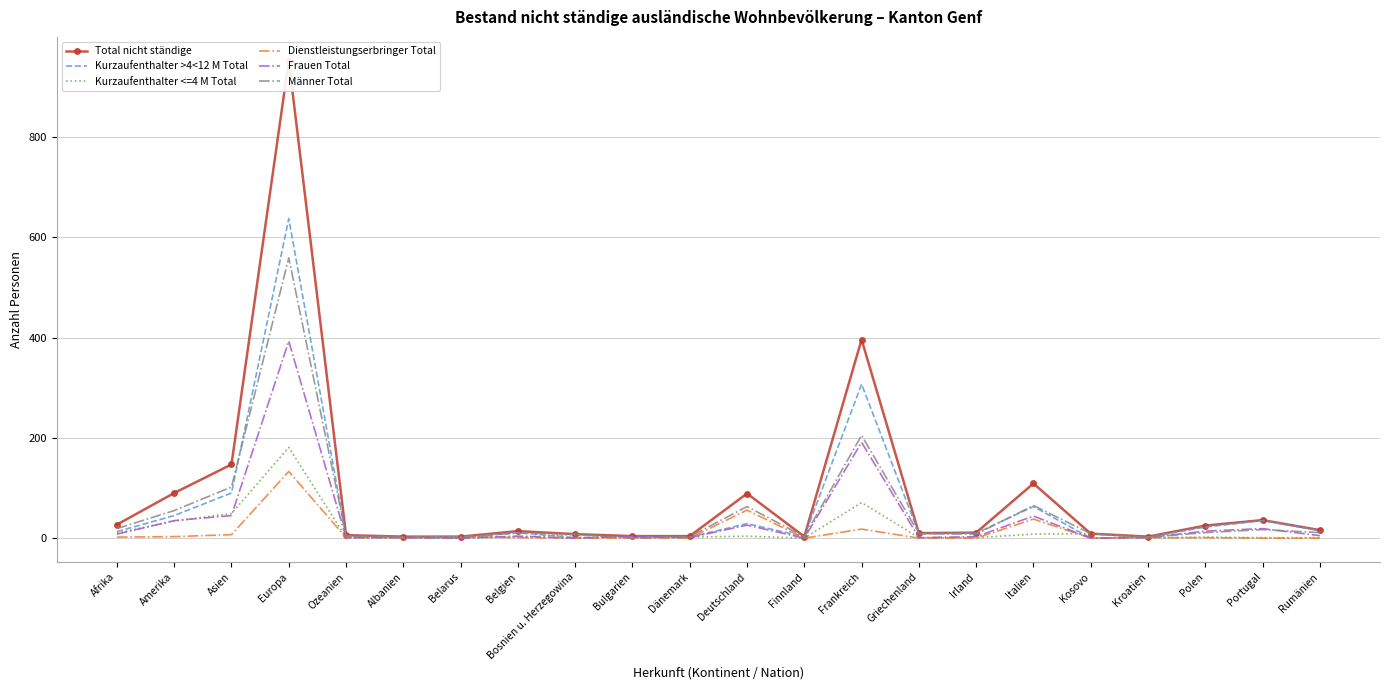

True or false: Total nicht ständige and Kurzaufenthalter <=4 M Total cross at least once.

False